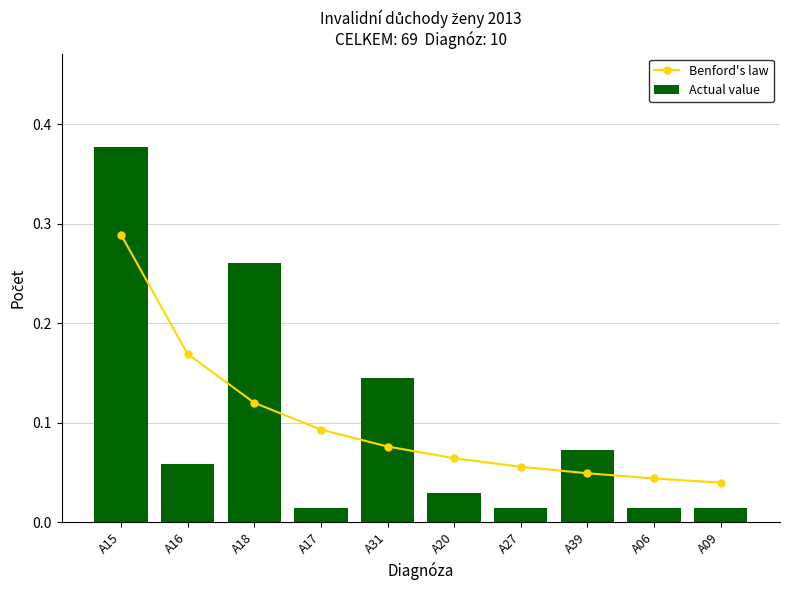

What is the greatest value displayed?

0.4